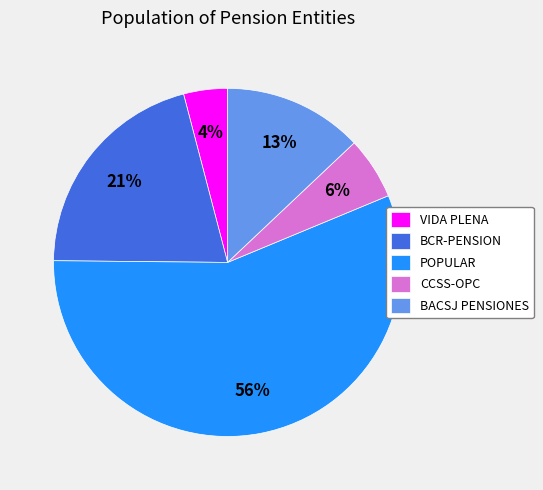

The POPULAR slice represents 56% of the pie. True or false?

True